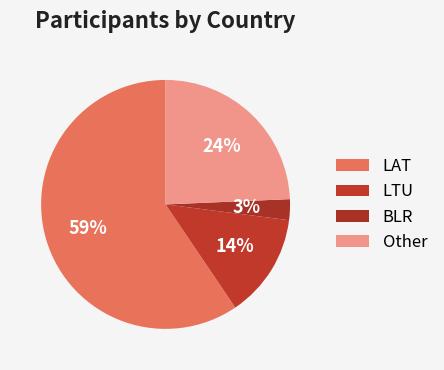

Is it true that LTU is 14% of the pie?

True